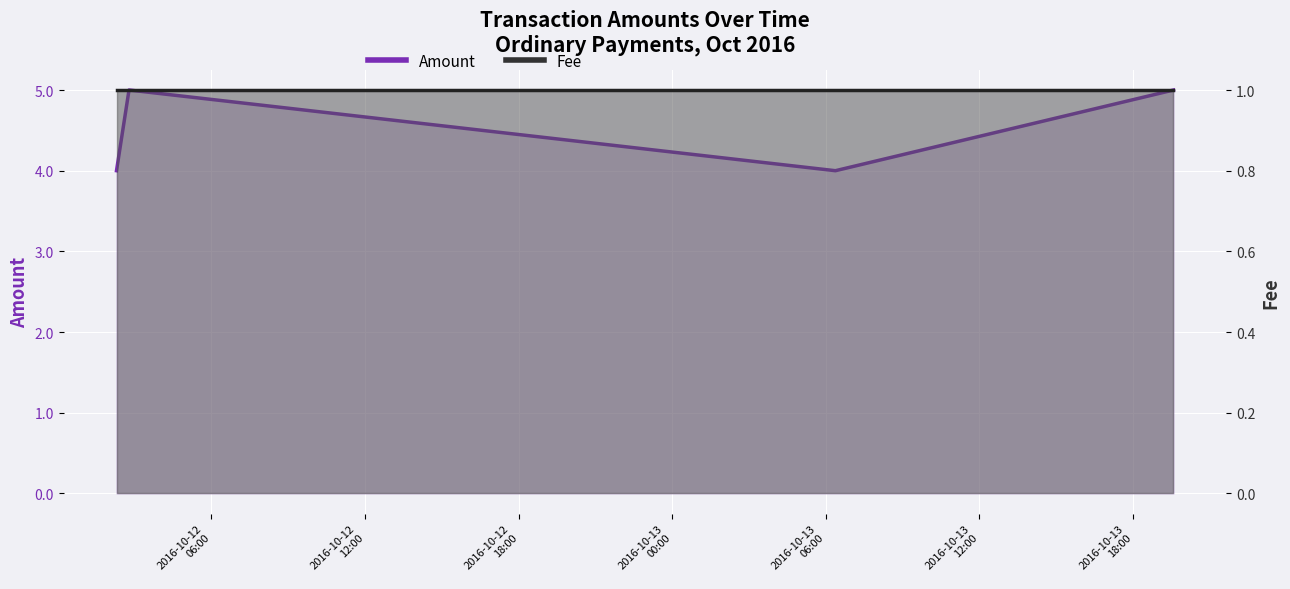

Where is the first local maximum?

2016-10-12 02:46:52